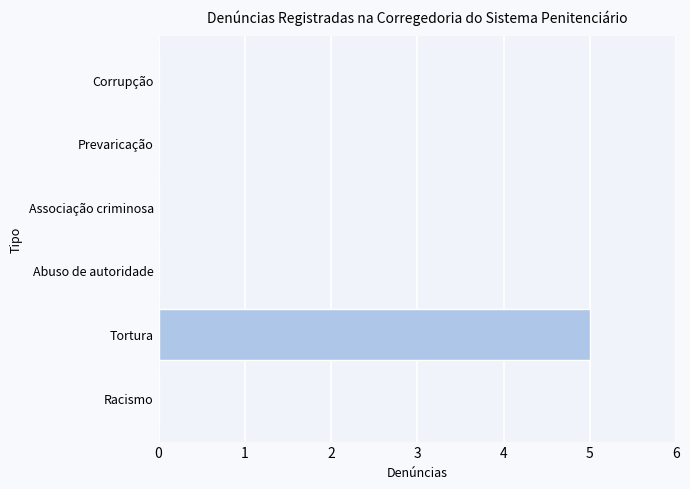

Reading top to bottom, extract all data points from this chart.

Corrupção=0	Prevaricação=0	Associação criminosa=0	Abuso de autoridade=0	Tortura=5	Racismo=0